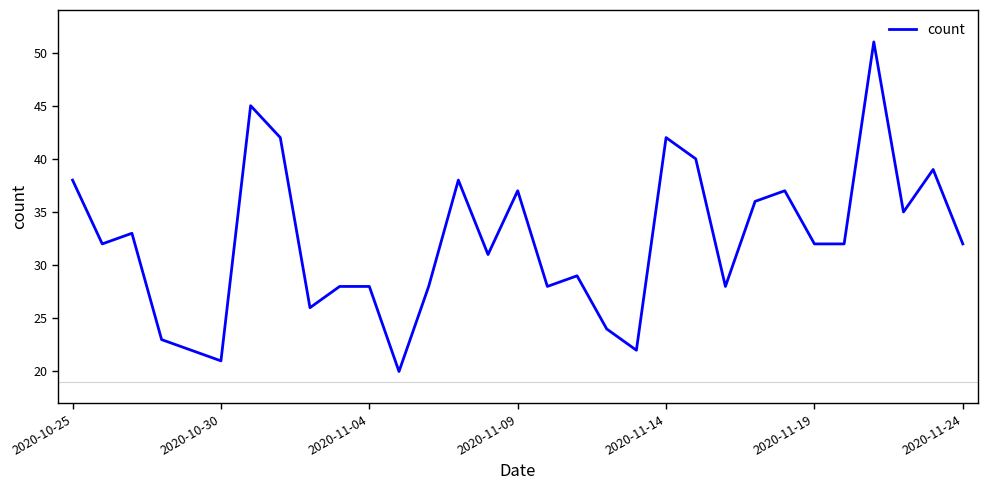

What is the greatest value displayed?

51